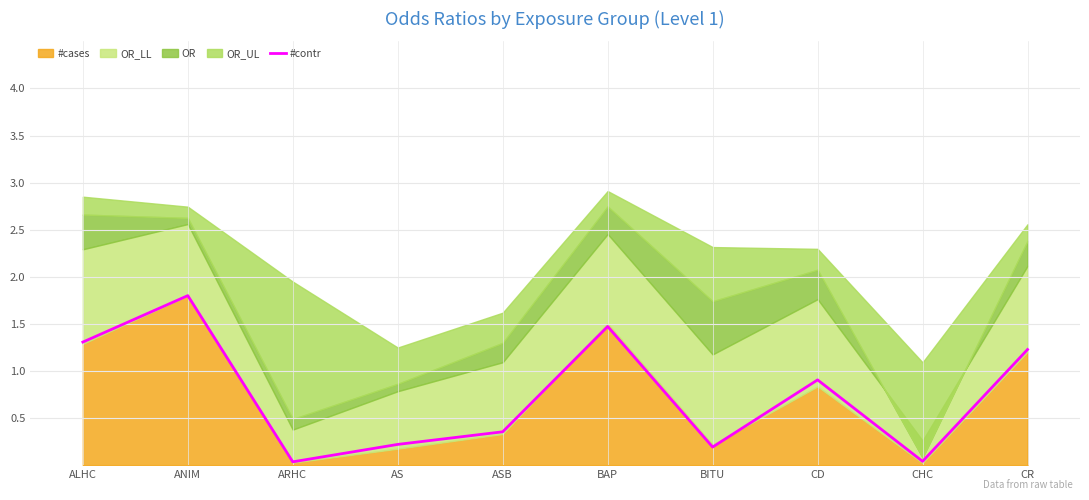

Rank the categories by value from highest to lowest.

ANIM, BAP, ALHC, CR, CD, ASB, AS, BITU, CHC, ARHC